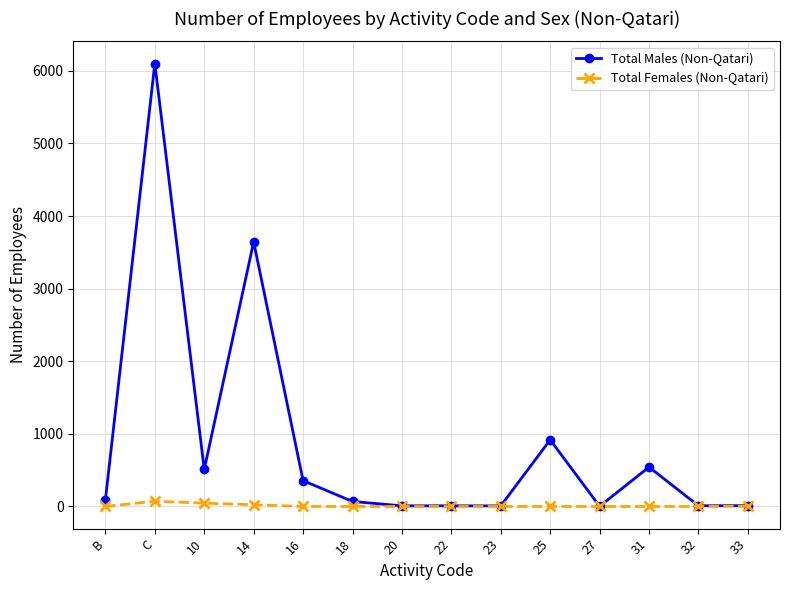

Where is the first local maximum for Total Males (Non-Qatari)?

C